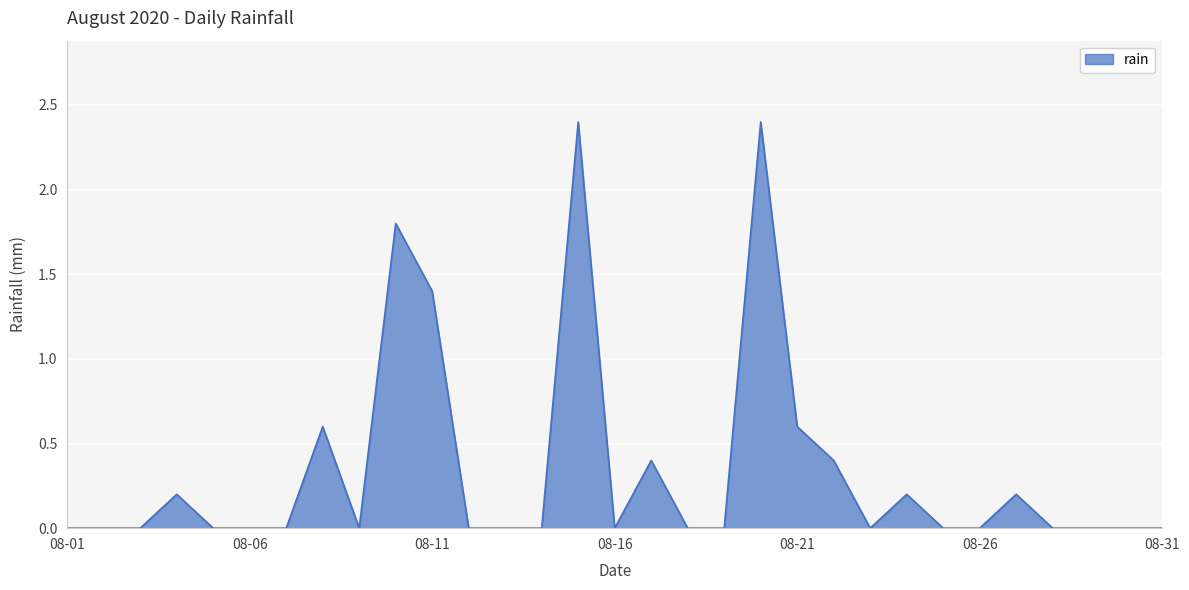

What is the greatest value displayed?

2.4